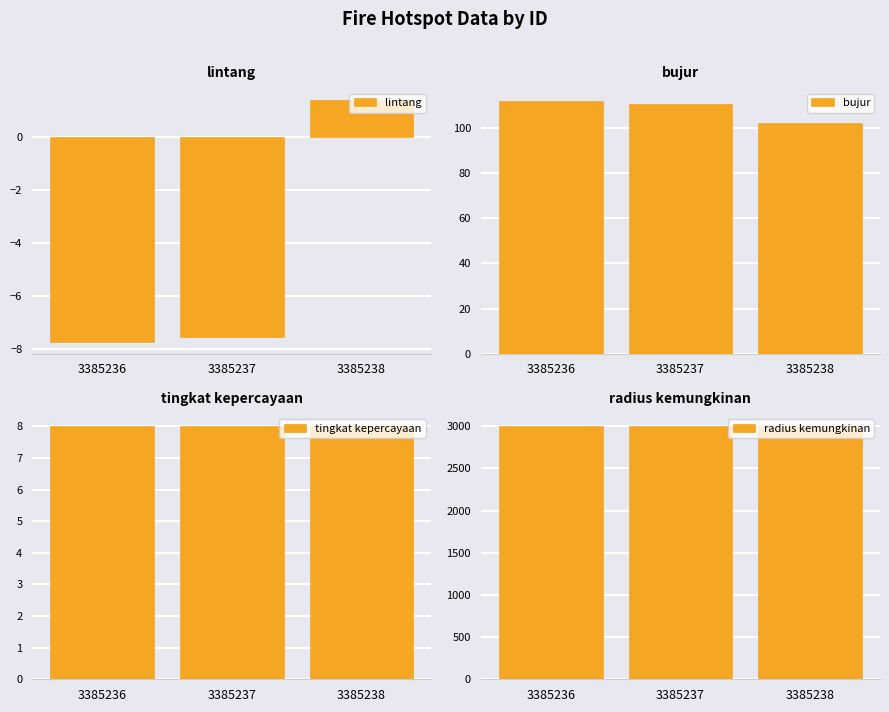

At how many categories does at least one series exceed 452?

3